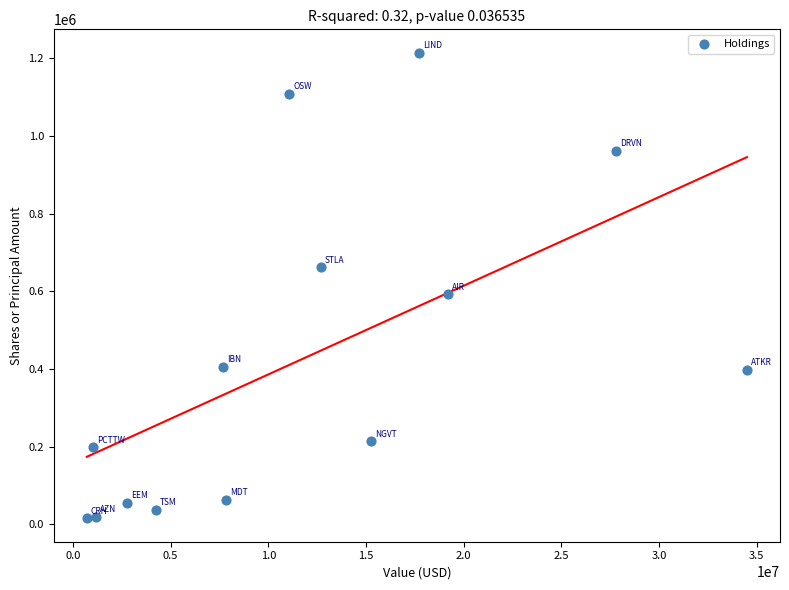

What is the range of Y values (max minus min)?

1199677